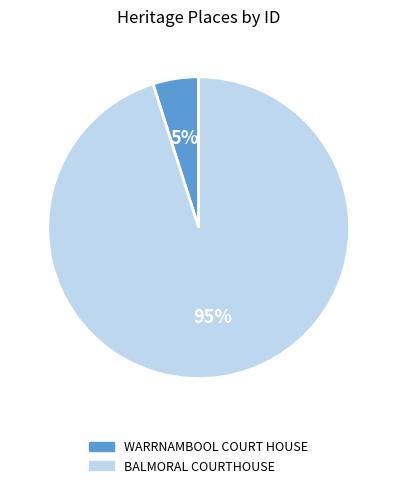

Do BALMORAL COURTHOUSE and WARRNAMBOOL COURT HOUSE together represent more than half of the pie?

Yes